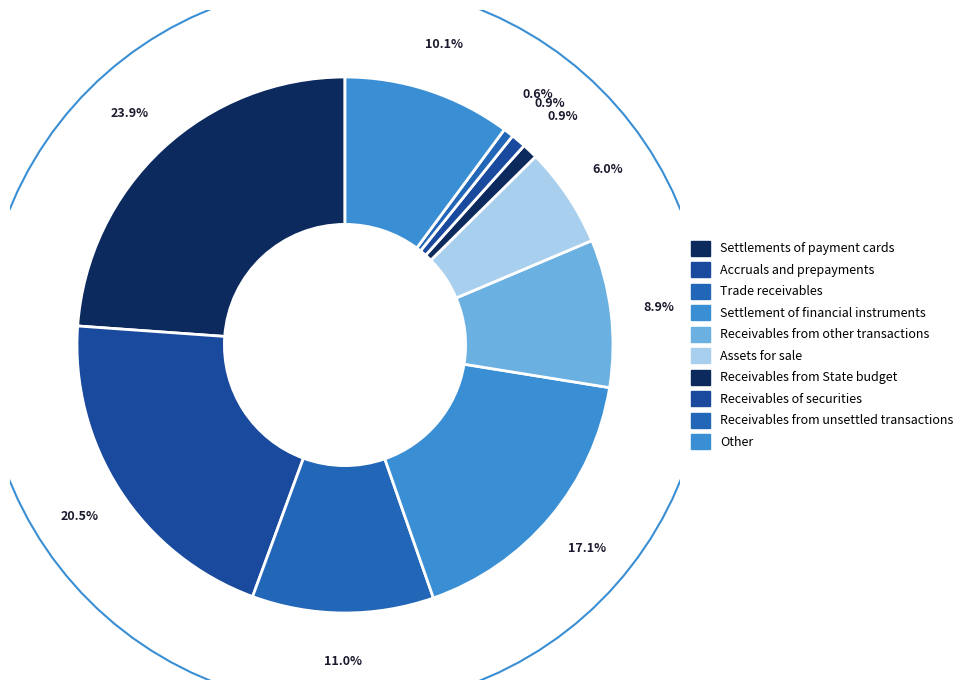

Which category has the smallest portion of the pie?

Receivables from unsettled transactions